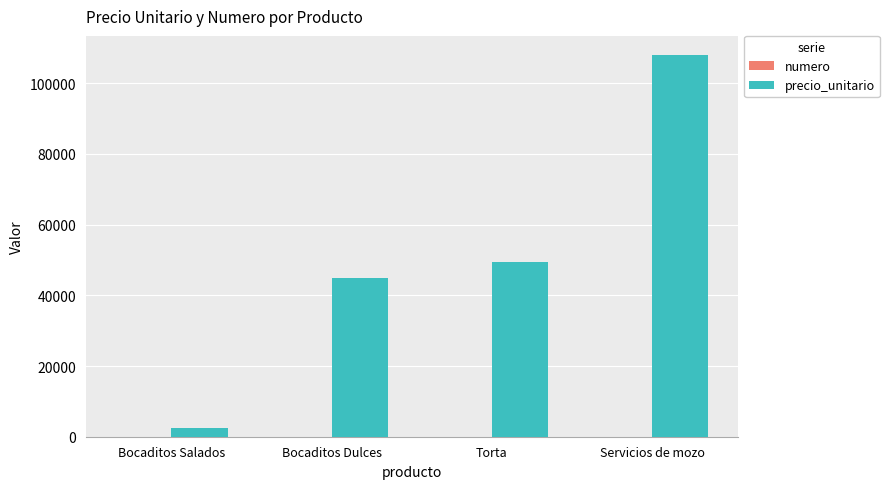

Which series changed the most between Bocaditos Salados and Servicios de mozo?

precio_unitario